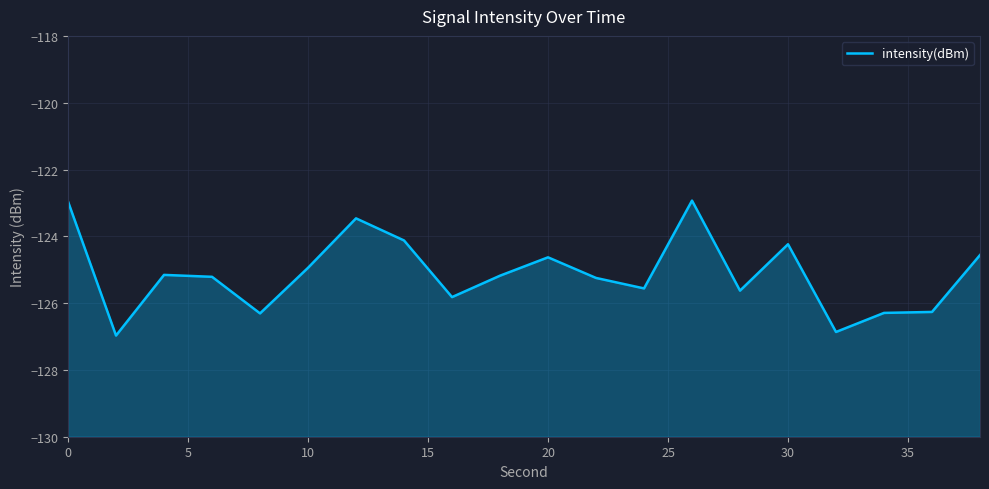

What is the greatest value displayed?

-122.9